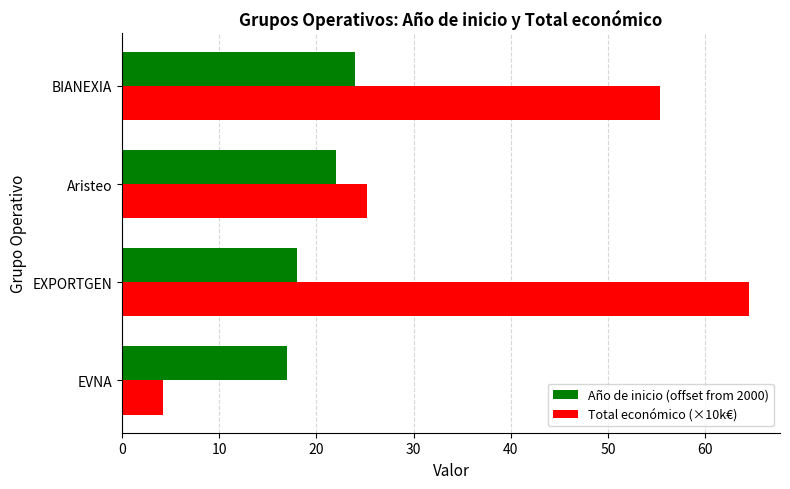

What is the highest value of the Total económico (×10k€) series?

64.5